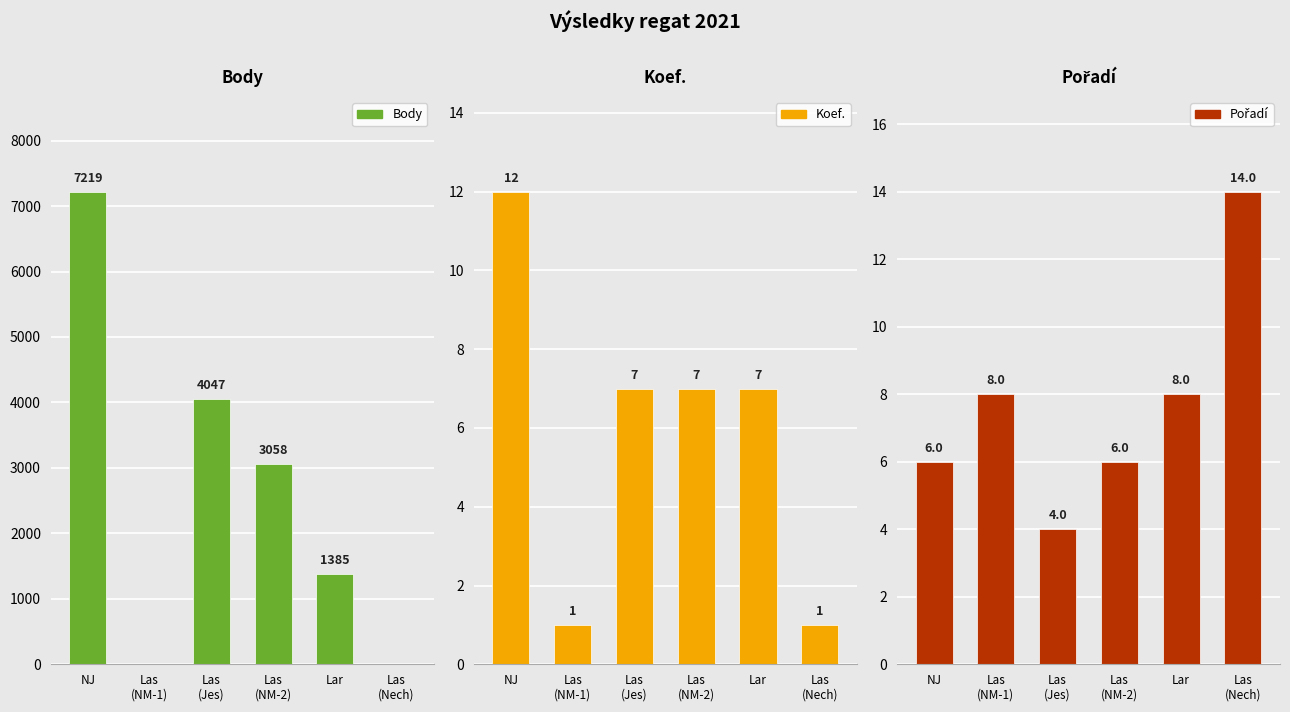

Which category has the highest value in the Body series?

NJ